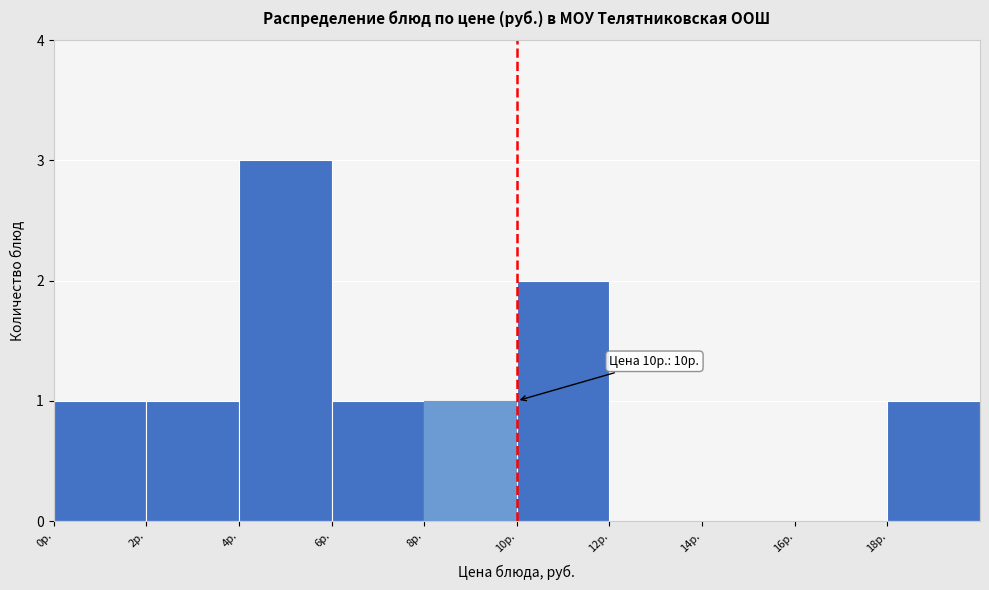

Which range on the x-axis has the tallest bar?

4 to 6